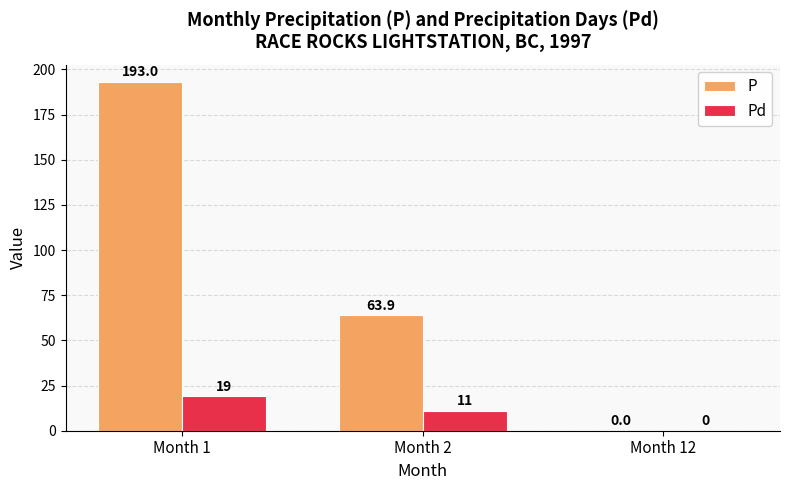

Reading left to right, what are all the values shown in this chart?

P: Month 1=193.0	Month 2=63.9	Month 12=0.0
Pd: Month 1=19.0	Month 2=11.0	Month 12=0.0